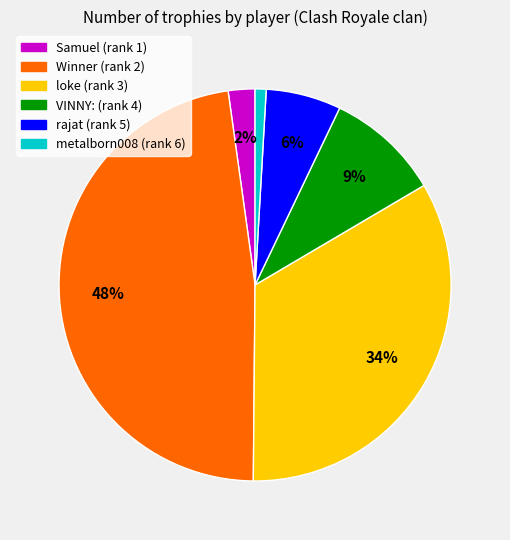

Which slice is the smallest?

metalborn008